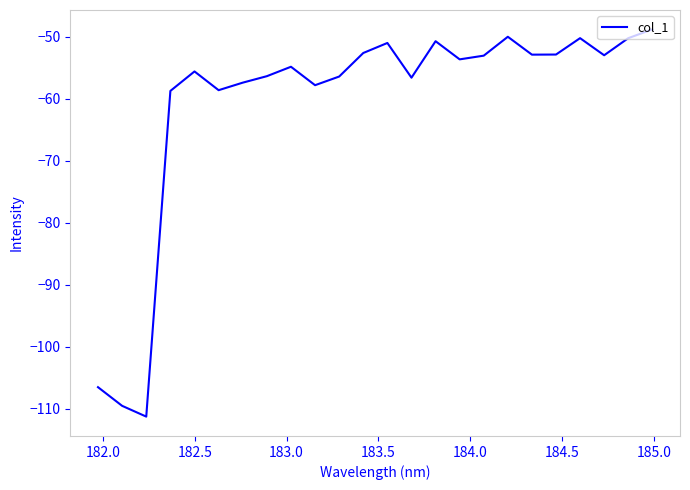

What is the maximum value shown in the chart?

-48.8